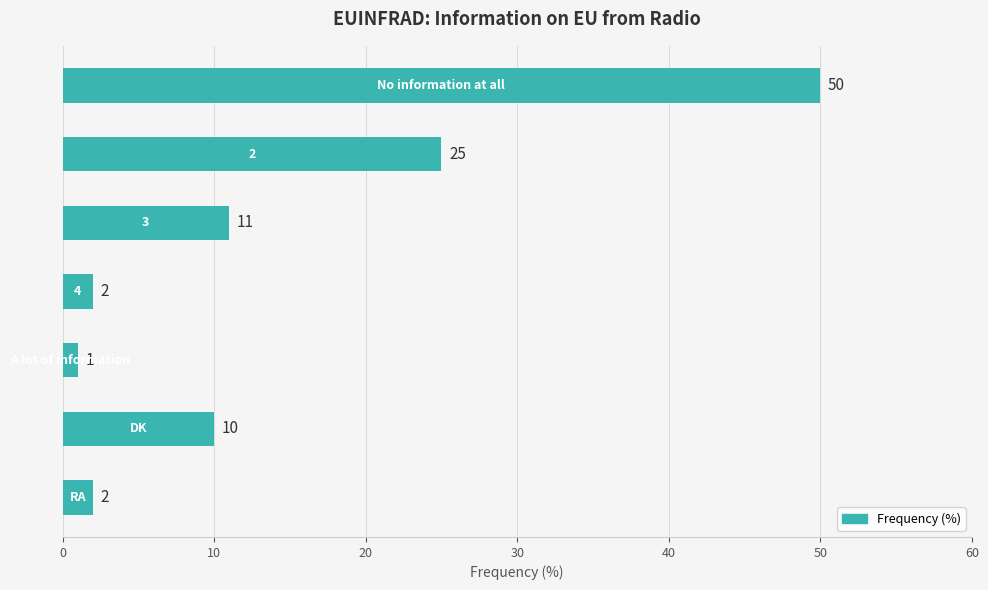

What is the average value?

14